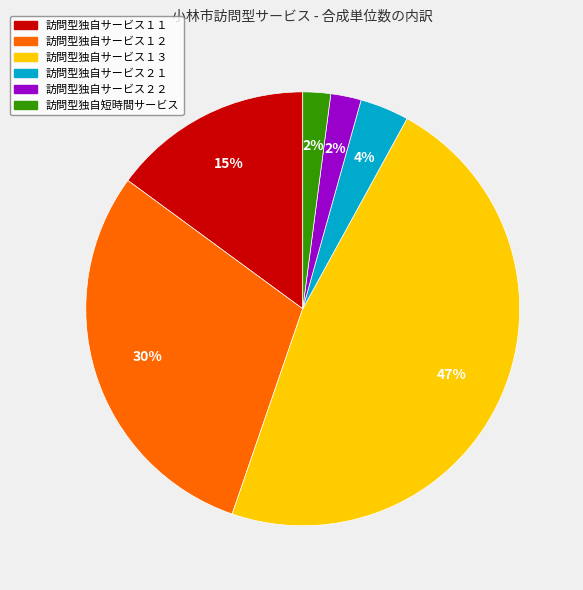

True or false: 訪問型独自短時間サービス accounts for 15% of the total.

False